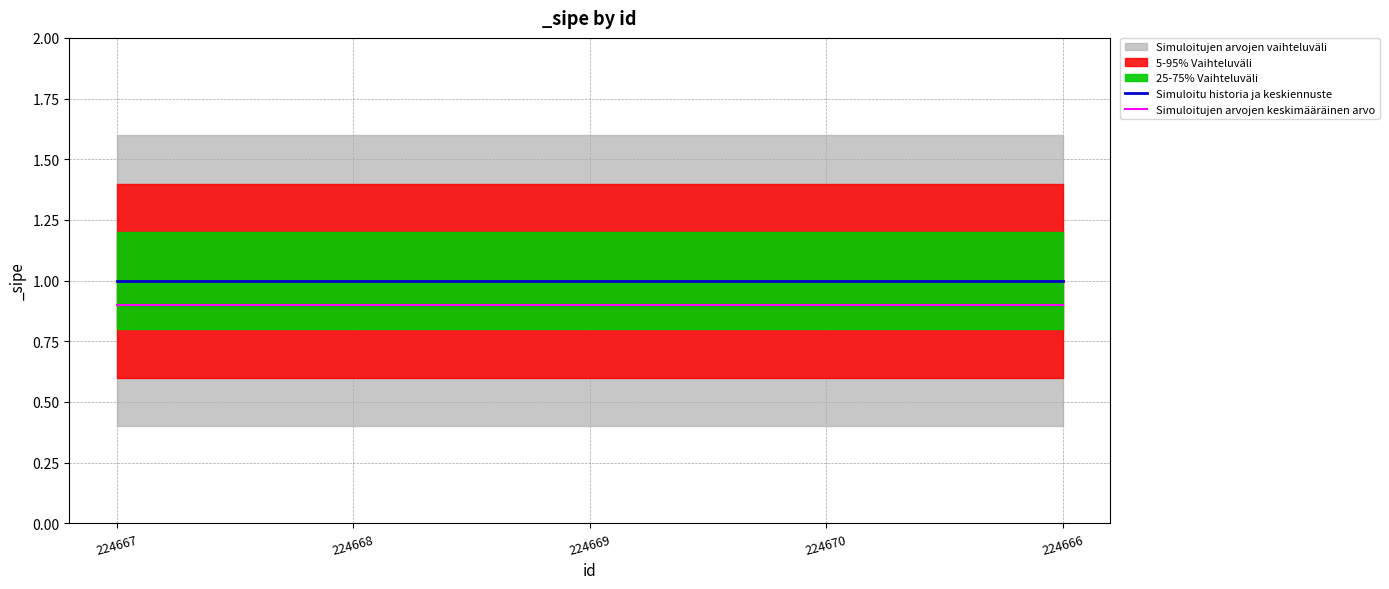

Rank the categories by Simuloitujen arvojen keskimääräinen arvo value from lowest to highest.

224667, 224668, 224669, 224670, 224666